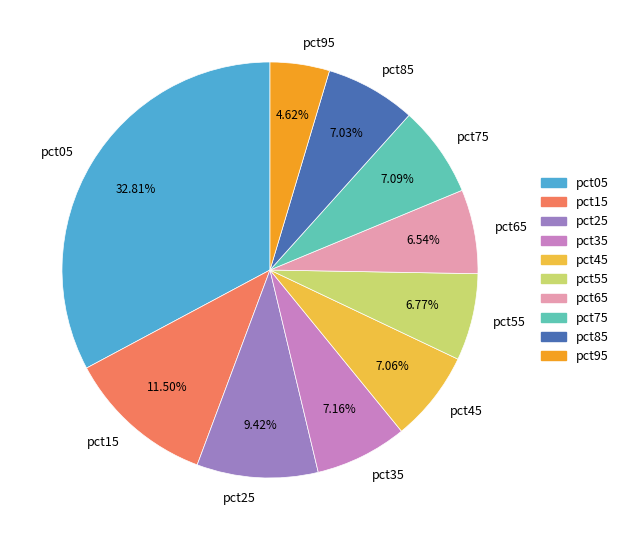

How many segments does this pie chart have?

10